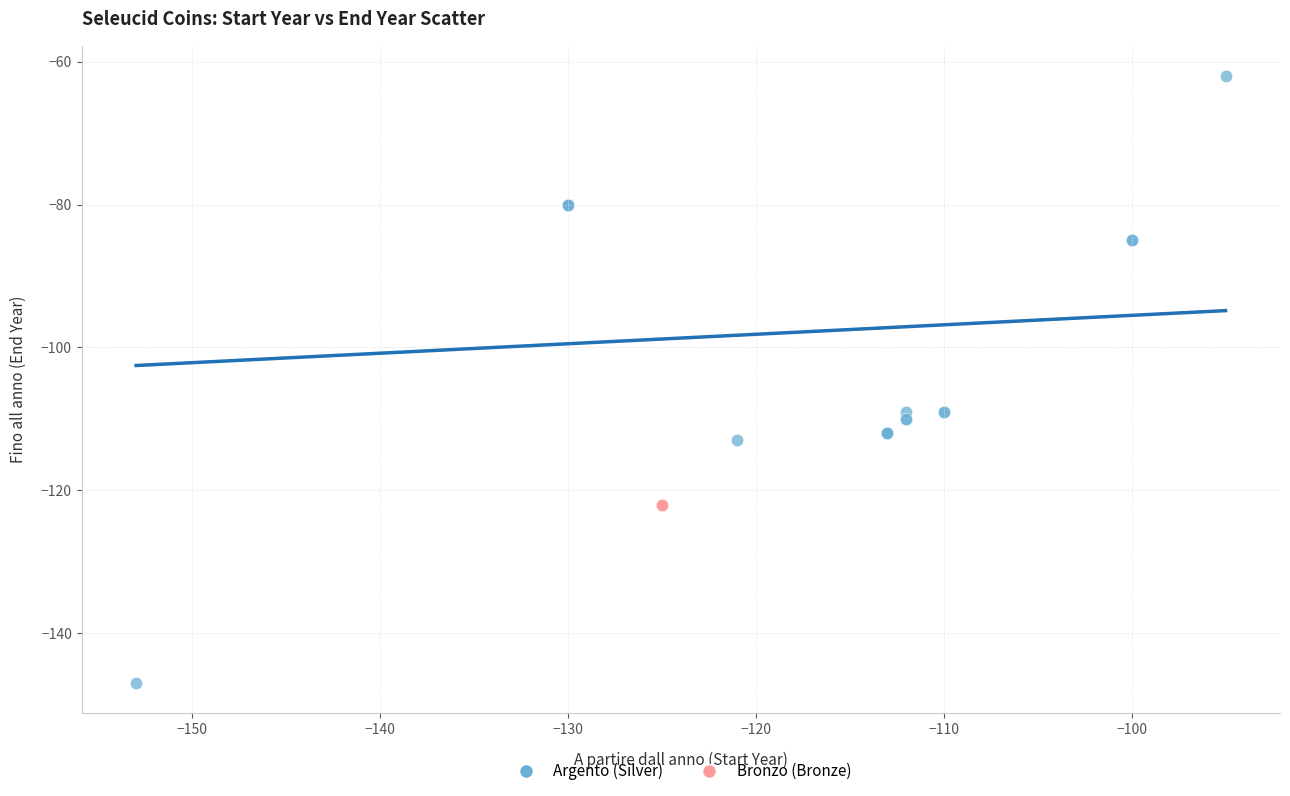

Which series contains the lowest Y value?

Argento (Silver)